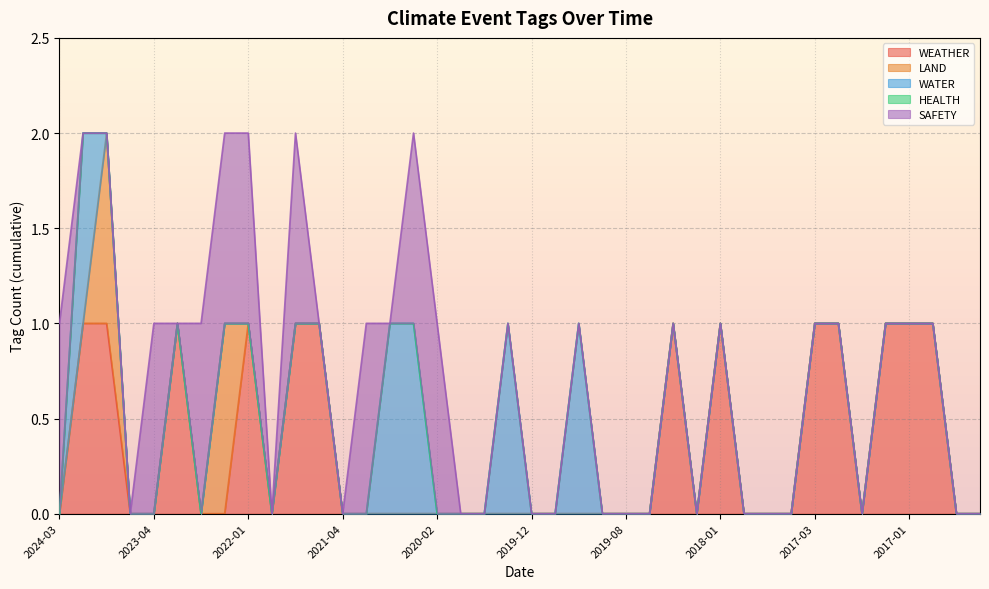

Count the number of data series in this chart.

5